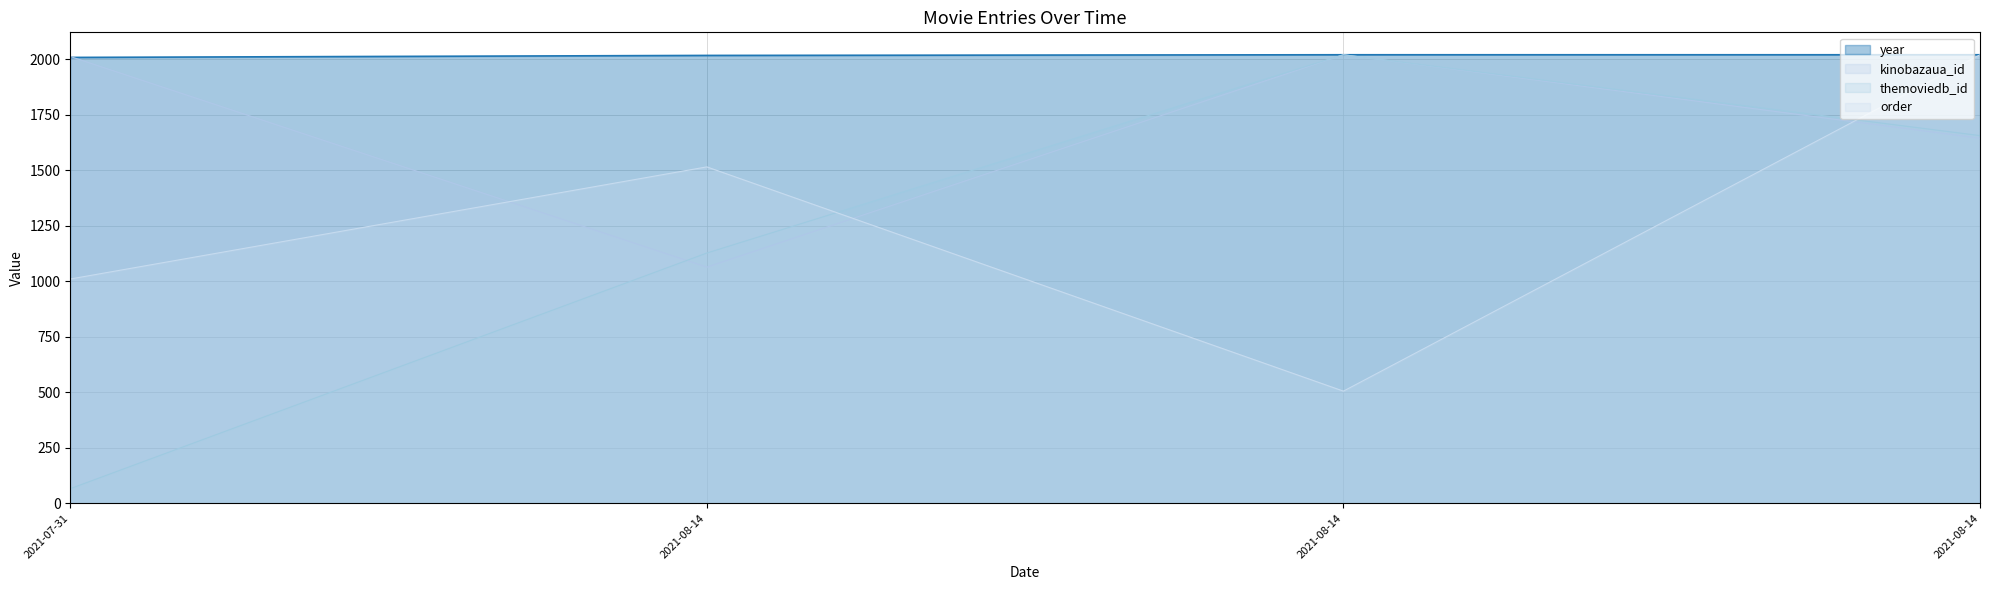

How many lines are shown in the chart?

4